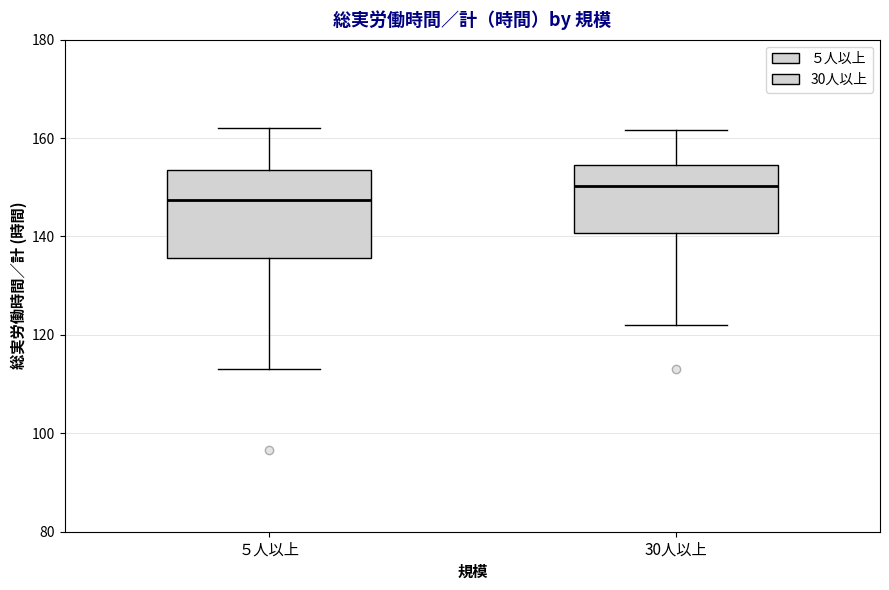

Reading left to right, transcribe this box plot: for each box, give where its median line is, the range the box spans, and where its two whiskers end, as read against the y-axis. The values are not printed on the chart, so give them approximately, as read against the axis.

５人以上: median 148, box 136 to 154, whiskers 114 to 162
30人以上: median 150, box 140 to 154, whiskers 122 to 162